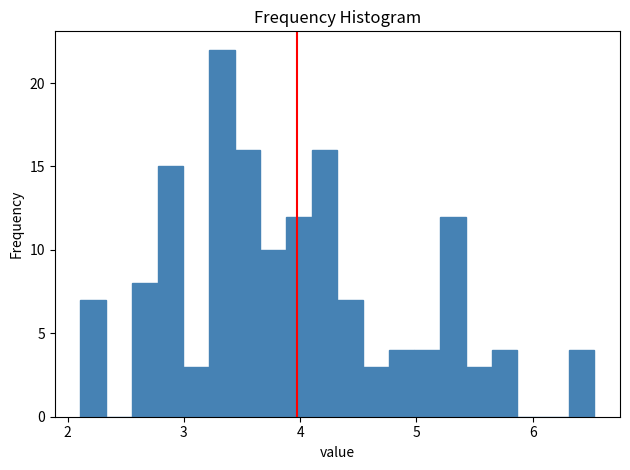

Read against the x-axis, roughly where is the centre of the tallest bar?

3.3